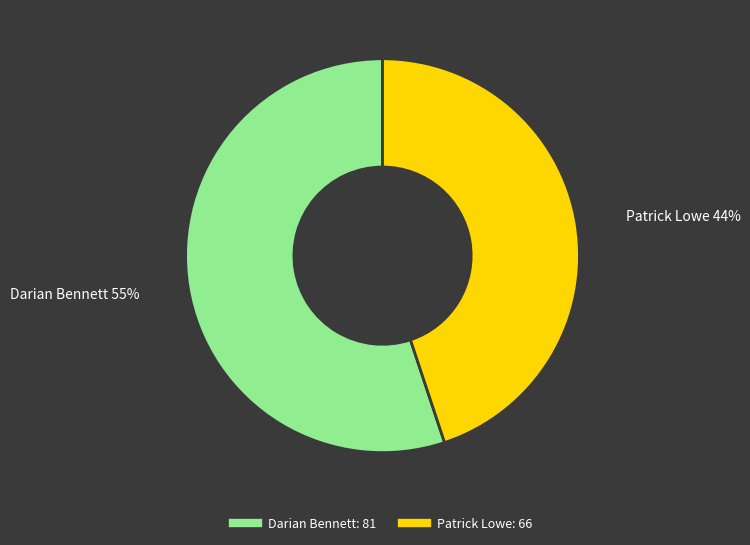

Which slice is the largest?

Darian Bennett